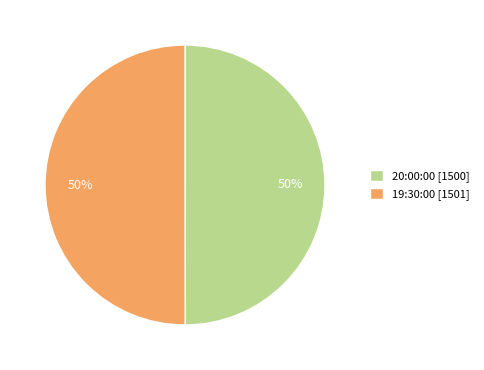

Count the number of slices in the pie.

2